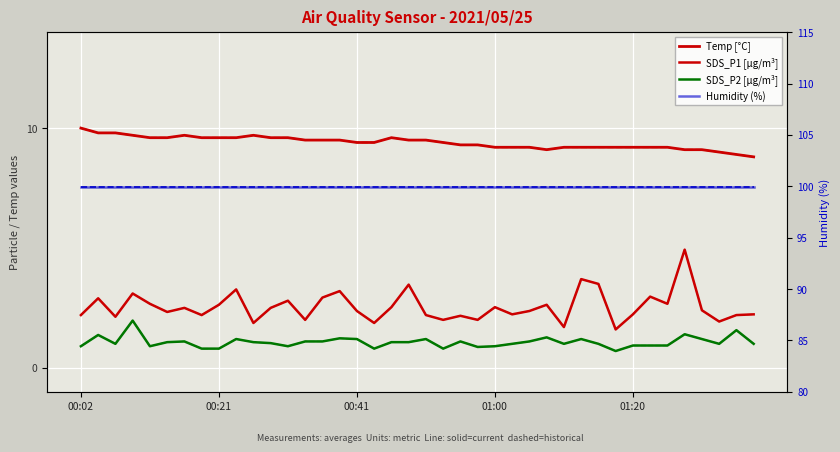

At how many categories does at least one series exceed 3?

40